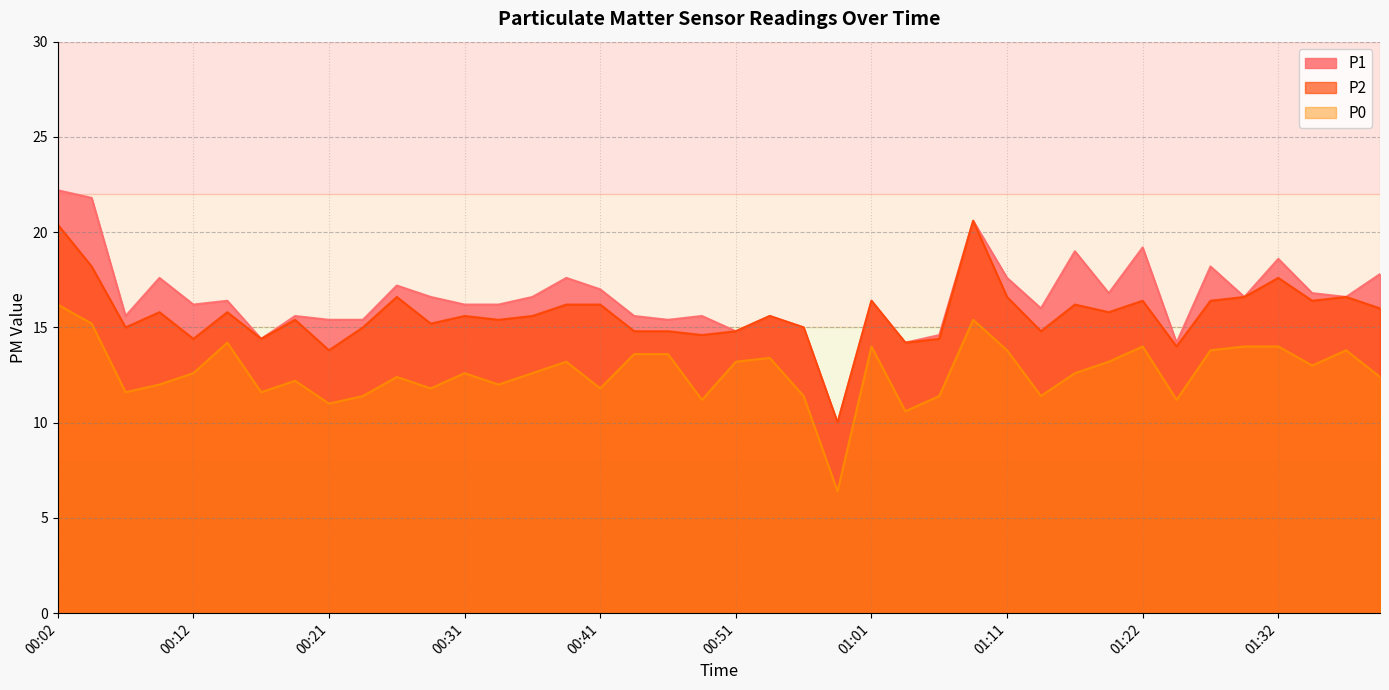

At which label is P2 closest to 15?

00:07